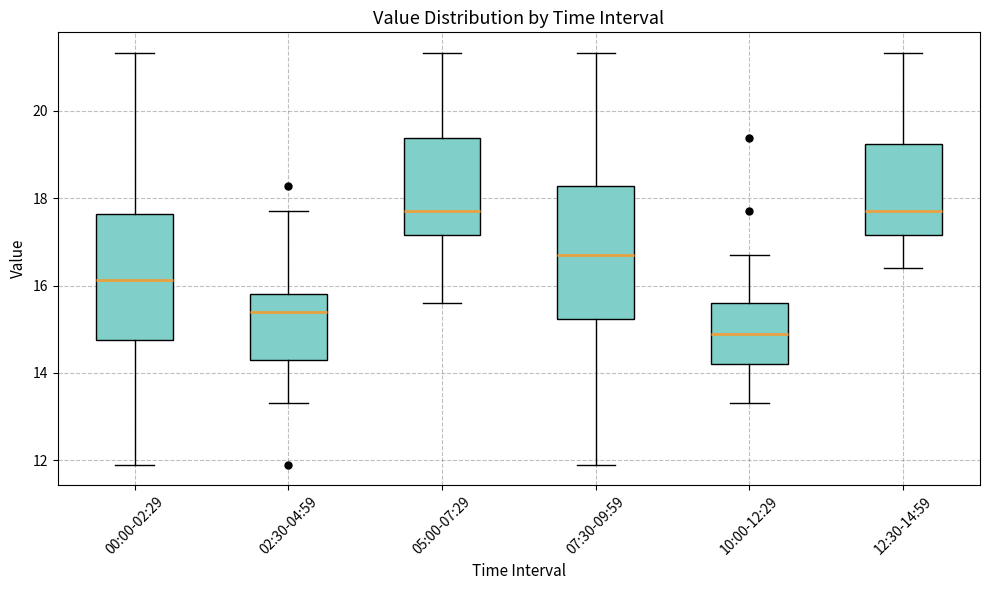

Where is the lower edge of the box for 07:30-09:59 on the y-axis? The values are not printed on the chart, so give them approximately, as read against the axis.

15.2